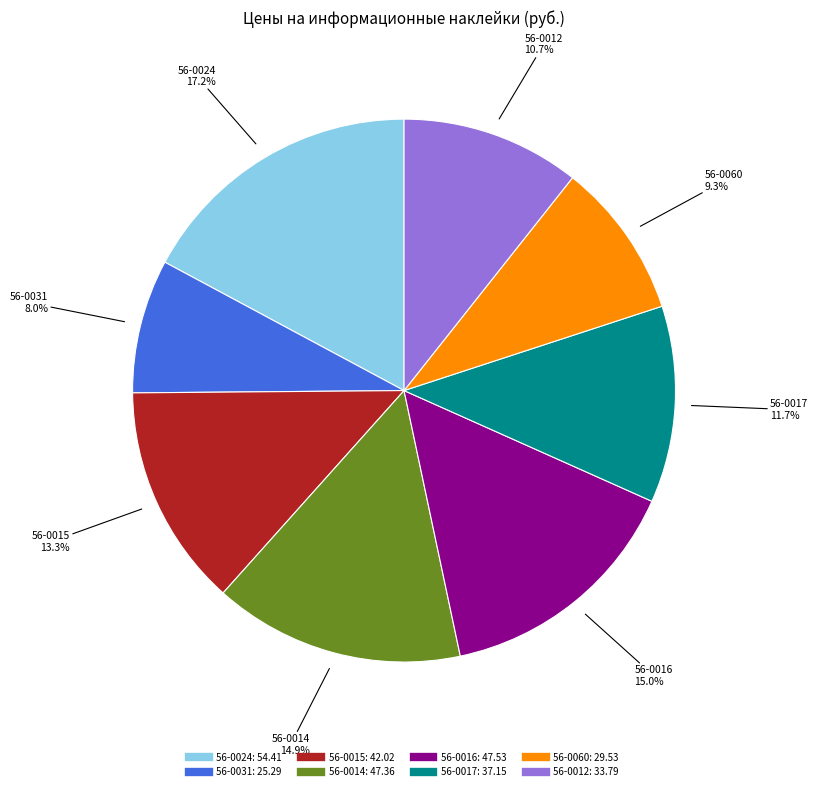

What is the ratio of the value at 56-0060 to the value at 56-0014?

0.6